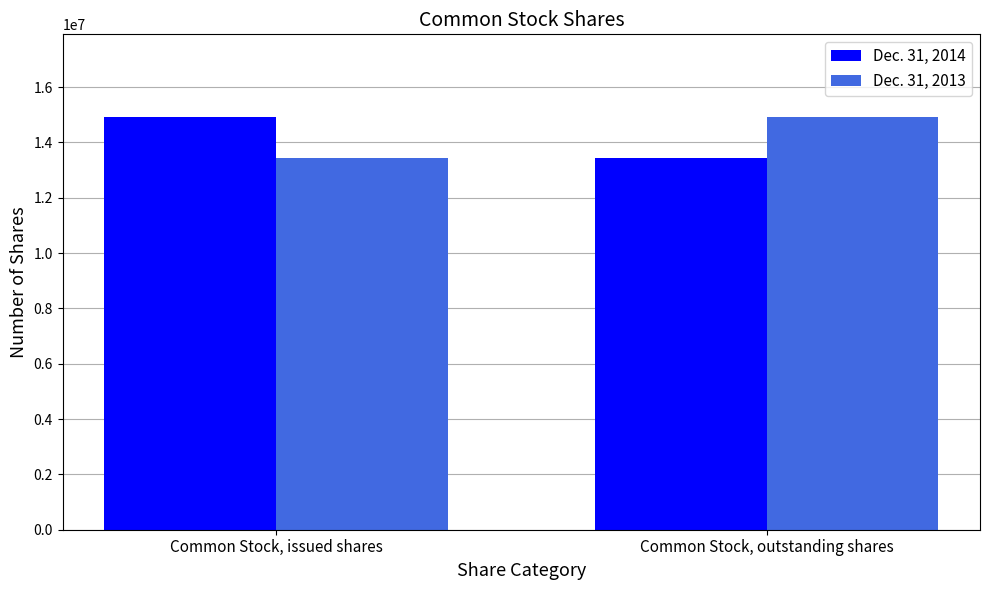

How many distinct data groups are displayed?

2